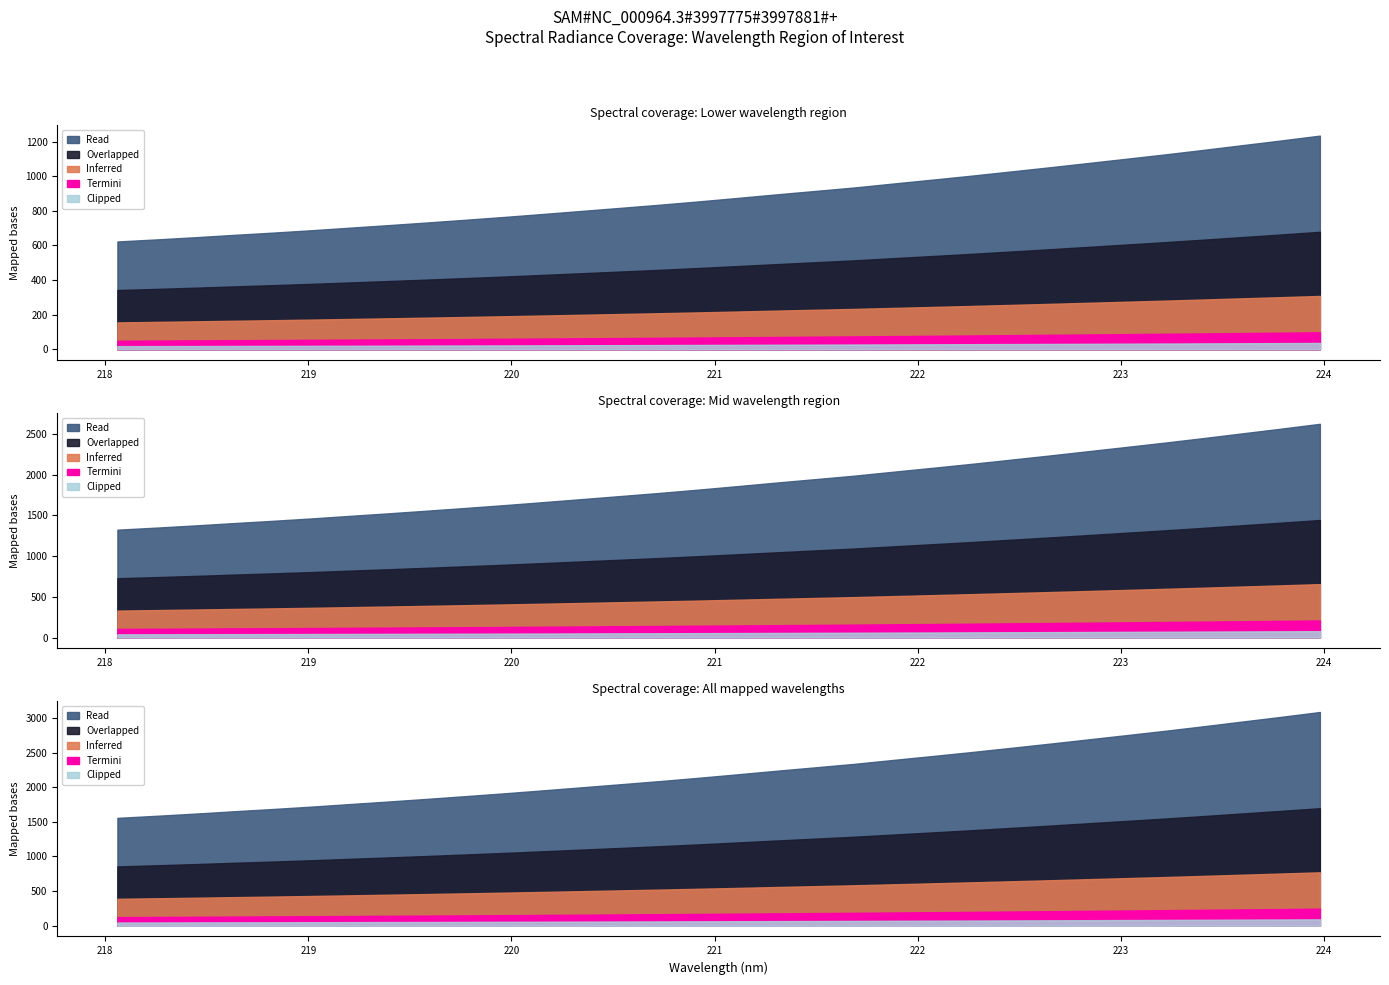

What is the greatest value displayed?

3085.3